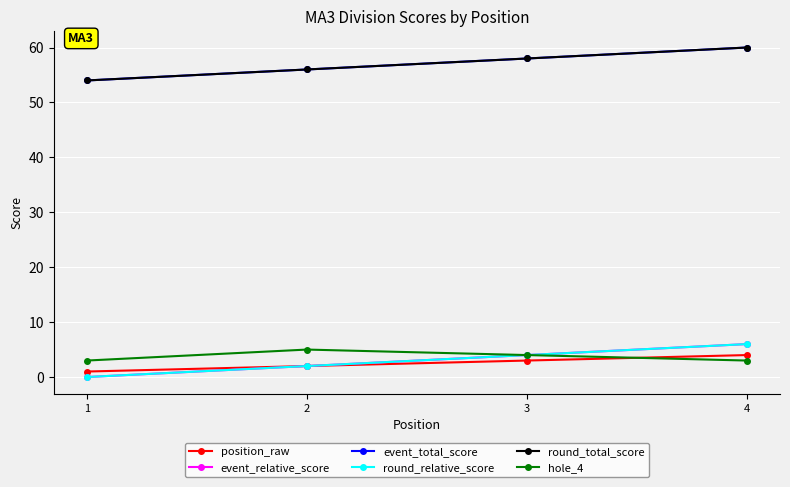

Does the chart have visible grid lines?

Yes